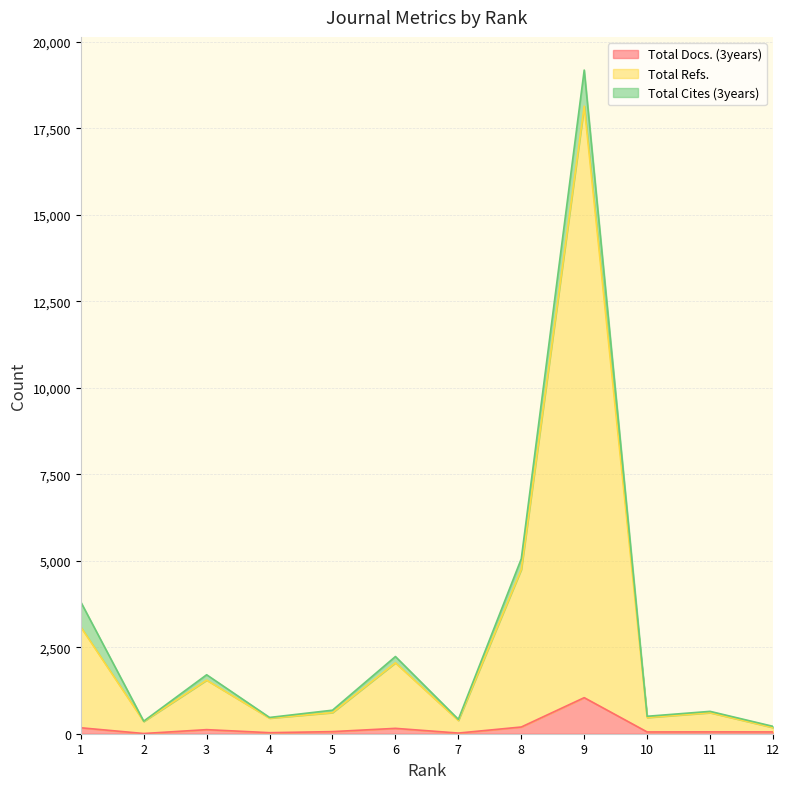

What are all the series names shown in the legend?

Total Docs. (3years), Total Refs., Total Cites (3years)